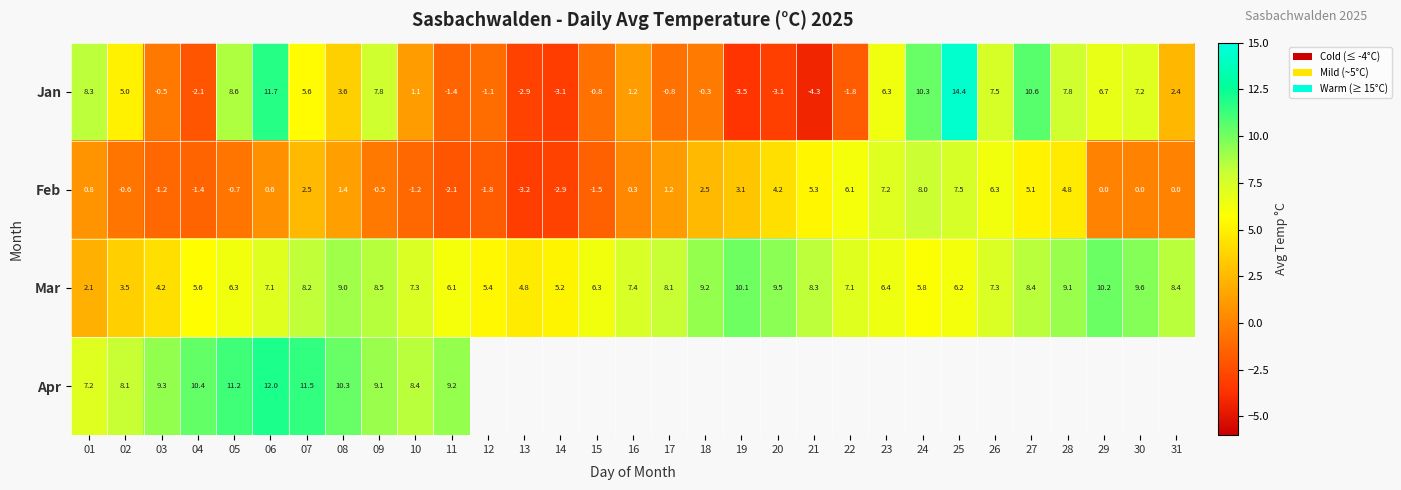

Which series changed the most between 01 and 09?

Mar